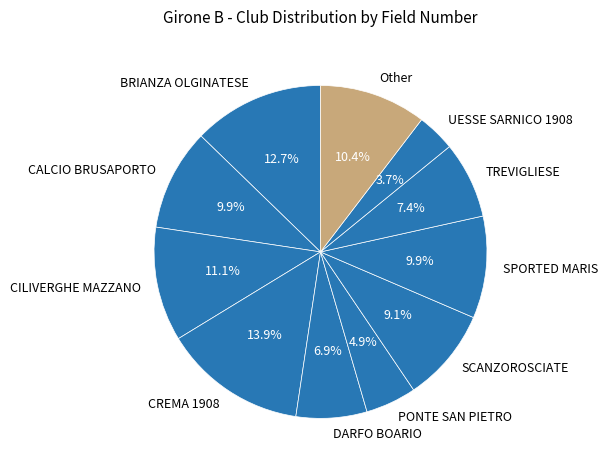

What is the largest slice in the pie chart?

CREMA 1908